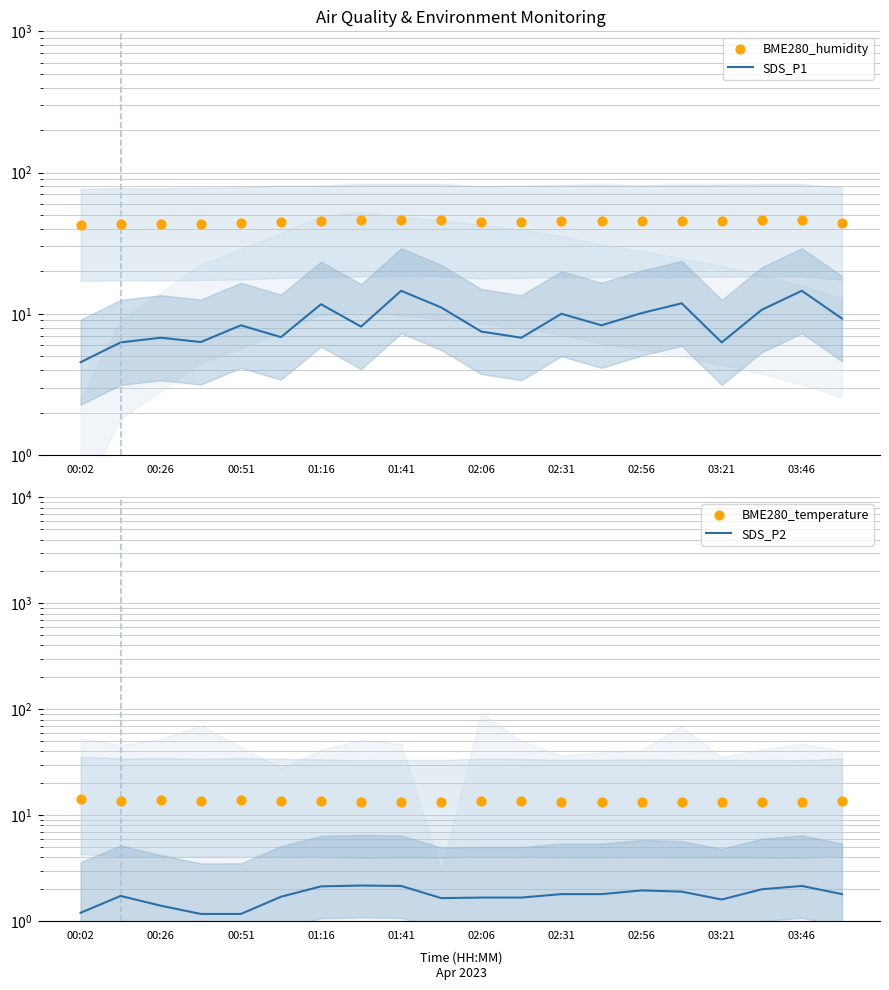

Which series has the largest total across all categories?

BME280_humidity